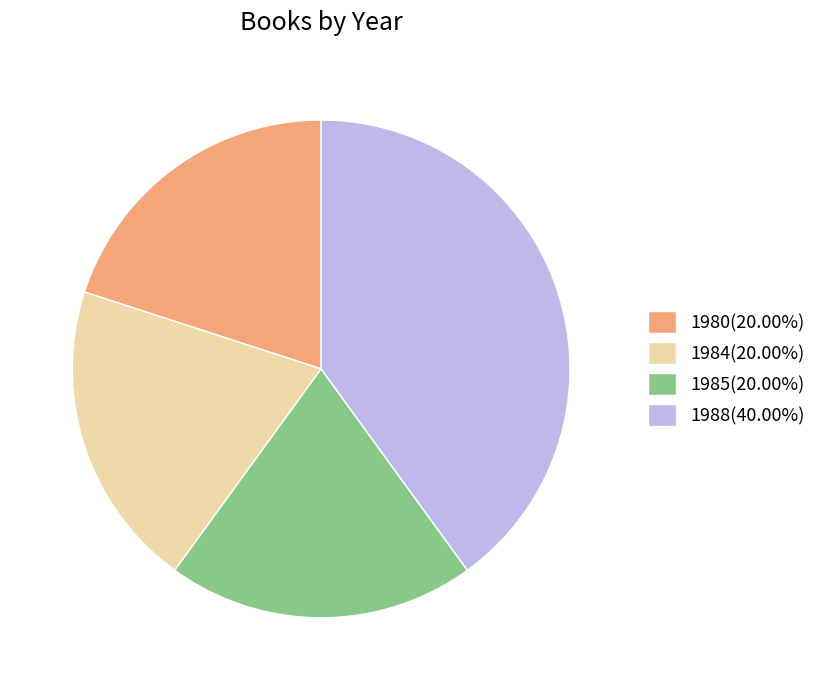

Approximately how many times larger is the value at 1988(40.00%) compared to 1984(20.00%)?

2.0